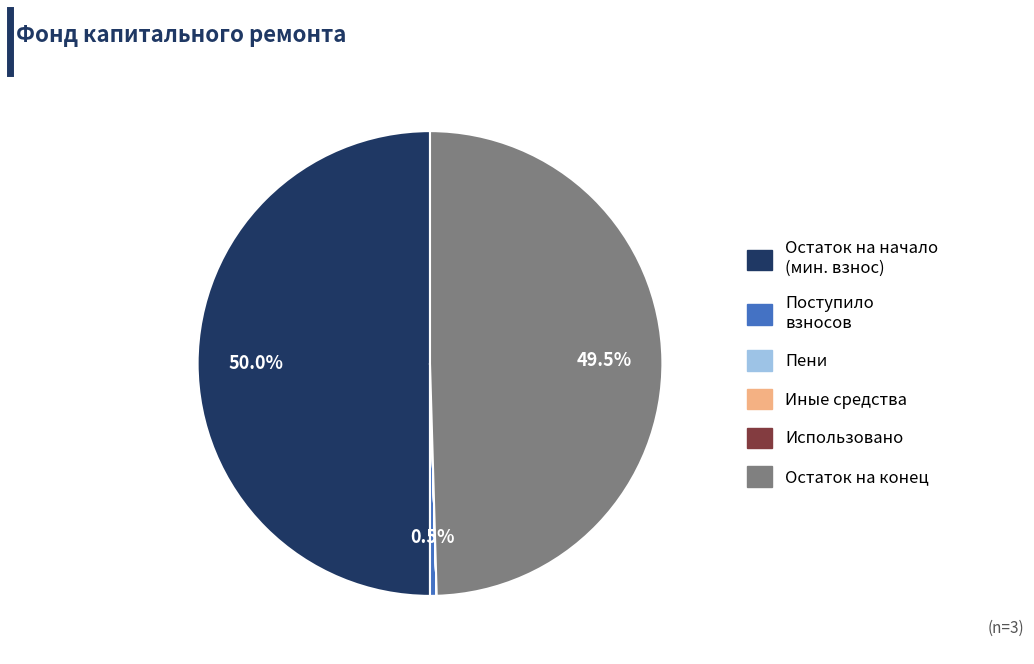

What is the largest slice in the pie chart?

за счет минимального взноса